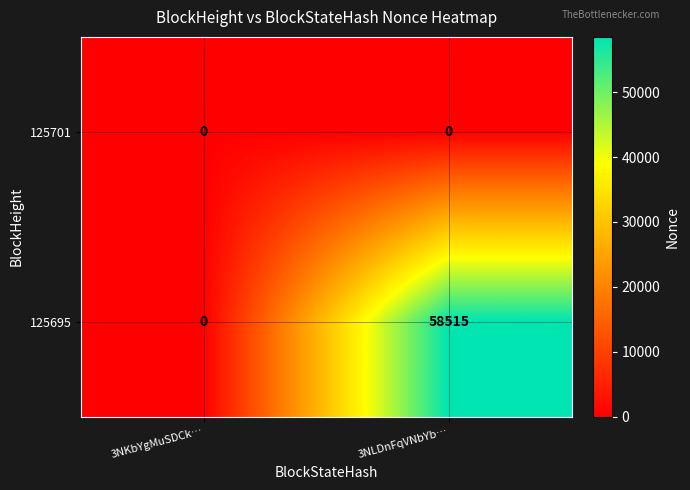

The 125695 series shows 58515 at 3NLDnFqVNbYb…. True or false?

True